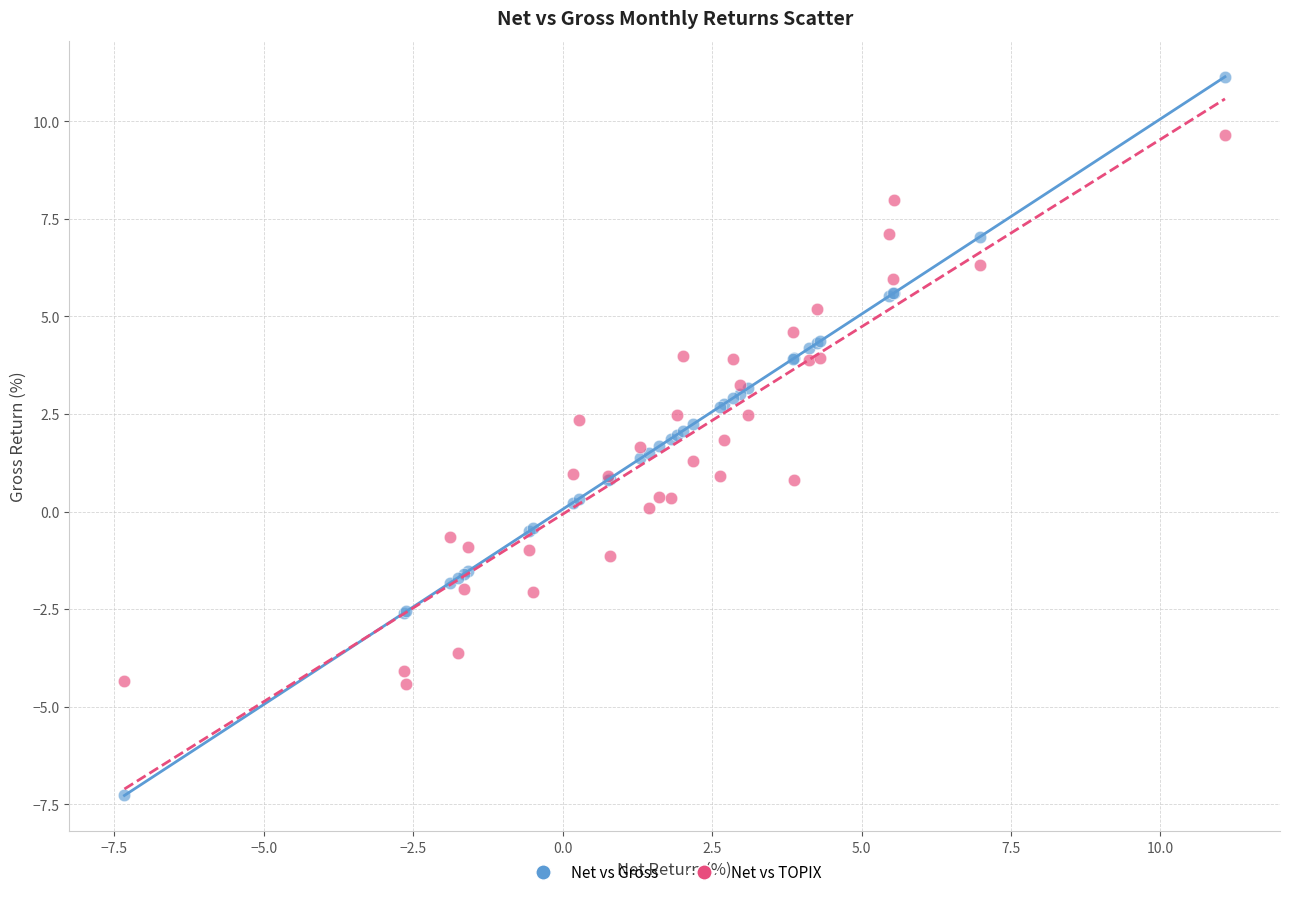

What is the X range (max minus min) for the scatter plot?

18.4